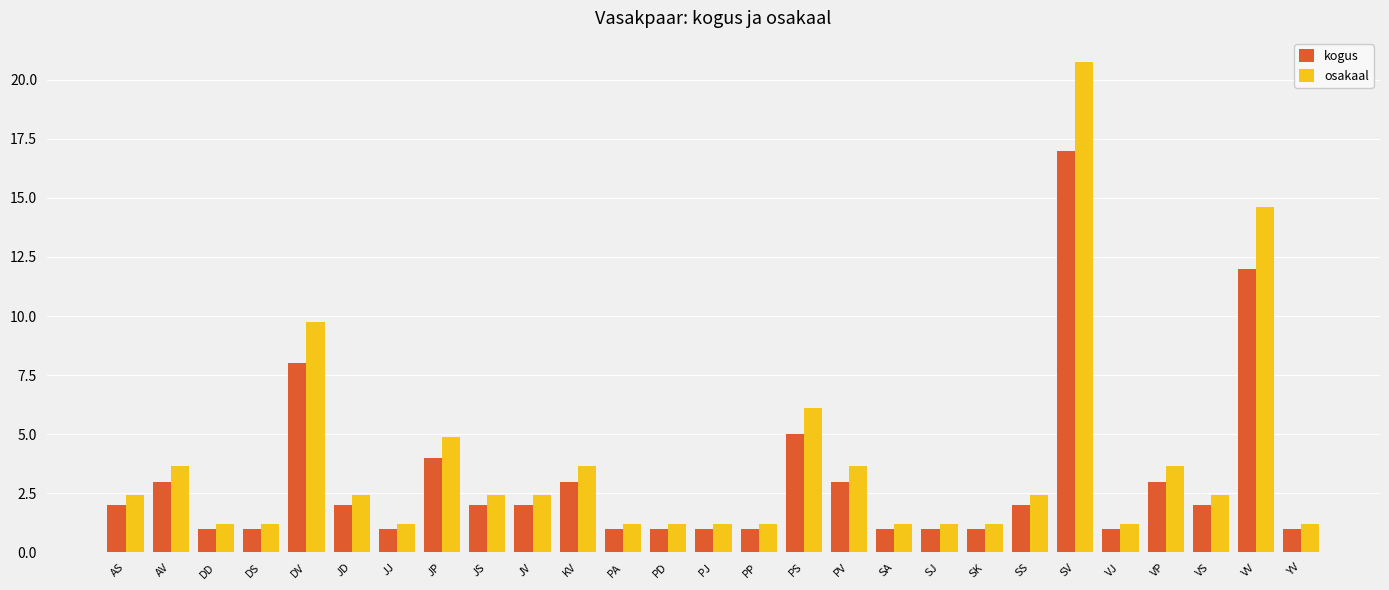

What is the difference between the osakaal values at SJ and JS?

1.2